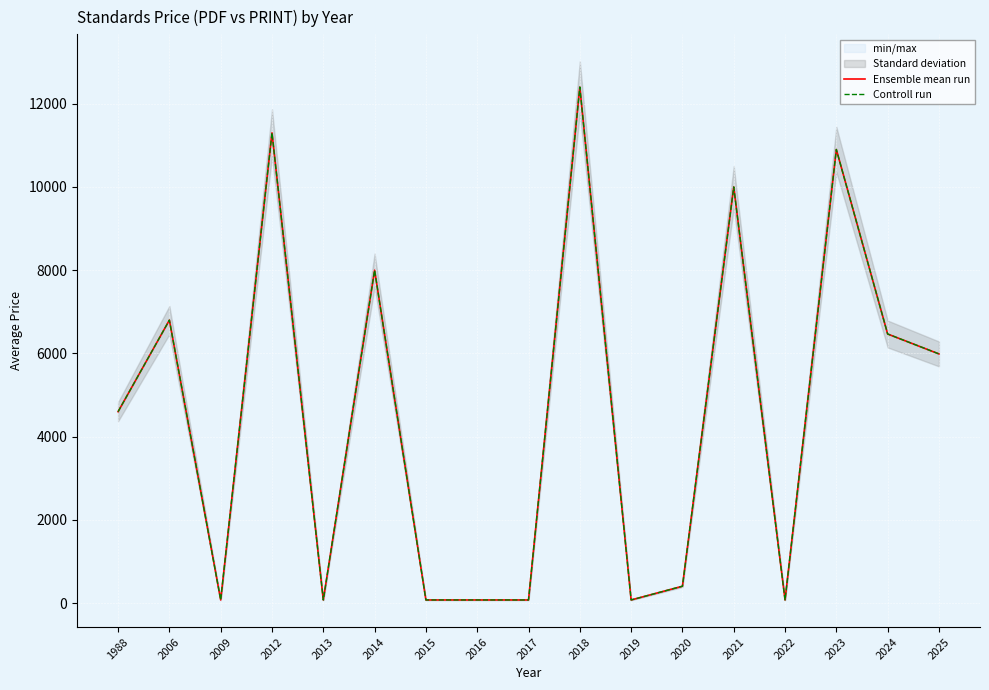

Where is the first local maximum for Ensemble mean run?

2006